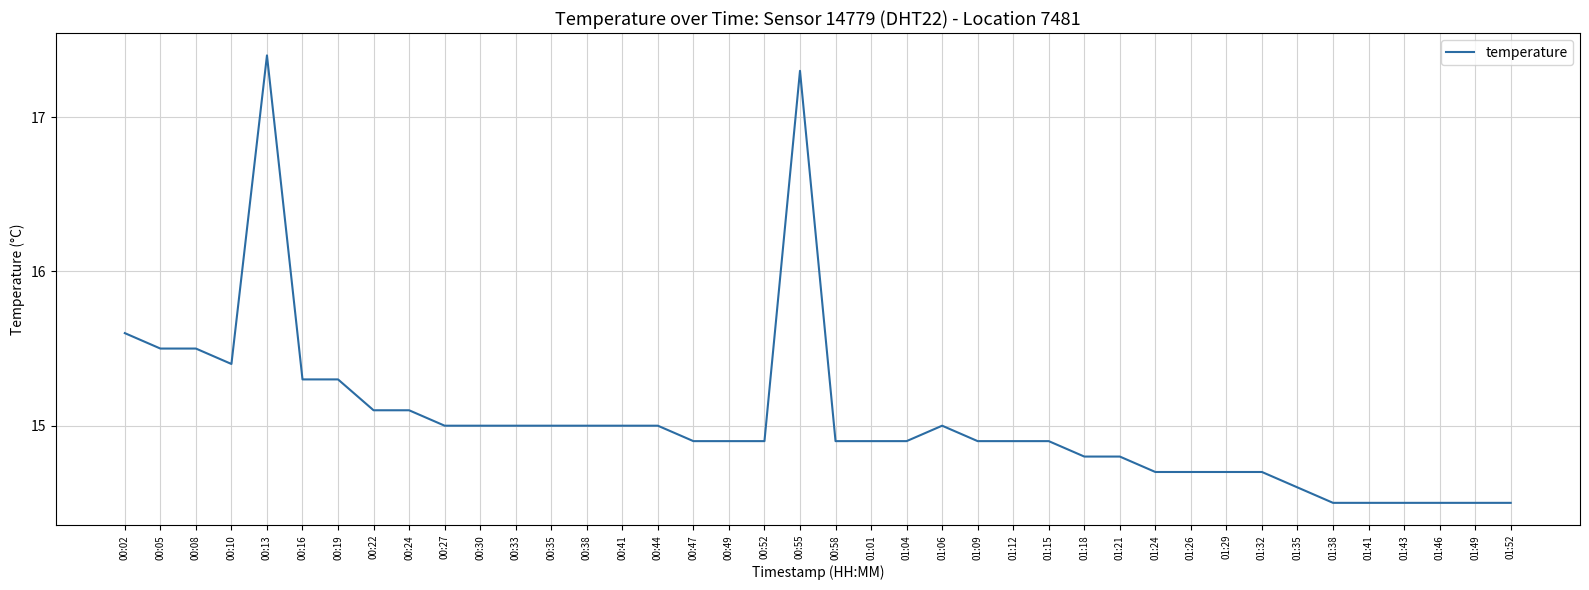

True or false: the data shows 29.0 at 00:13.

False